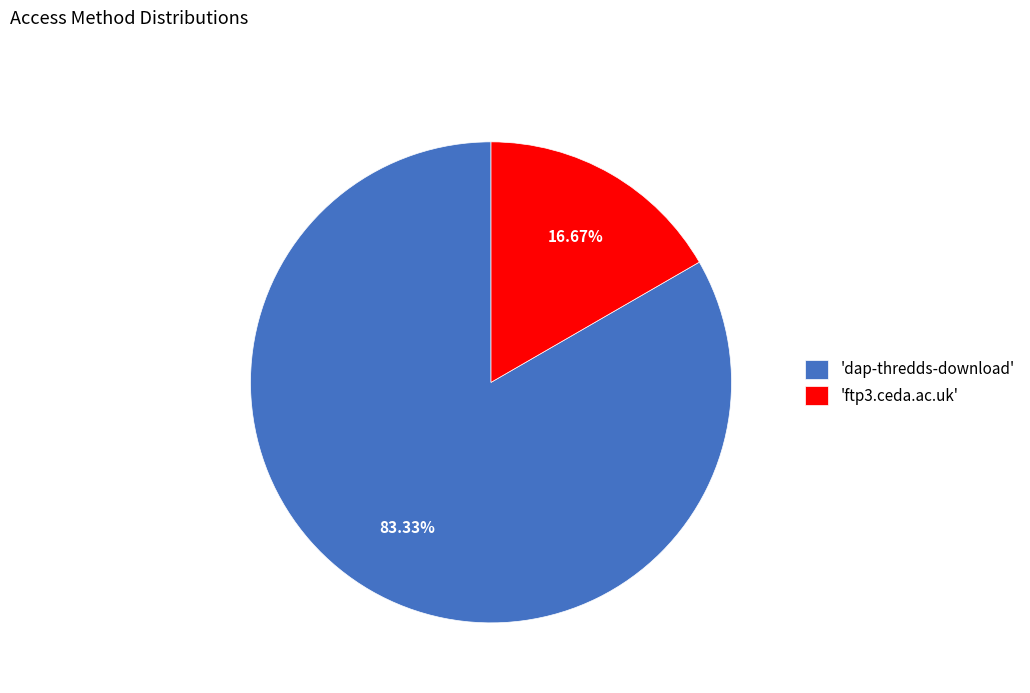

What is the smallest slice in the pie chart?

'ftp3.ceda.ac.uk'